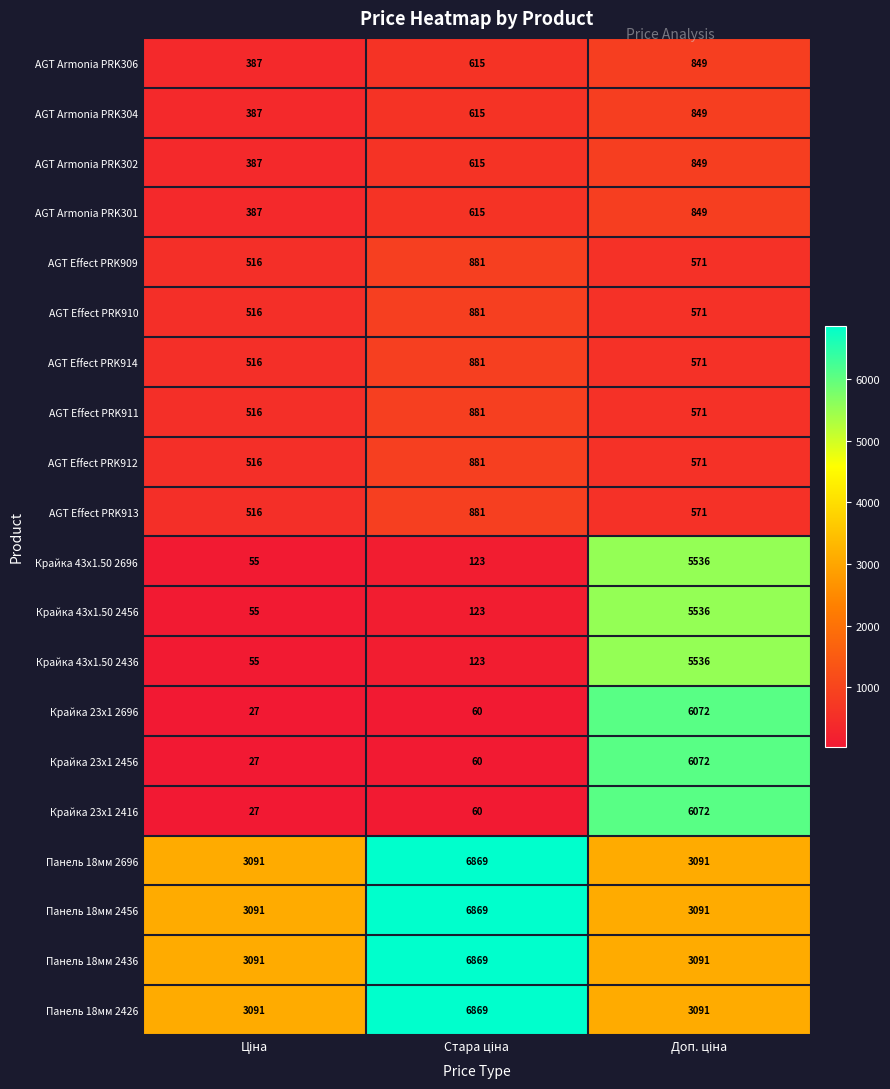

What is the minimum value shown in the chart?

27